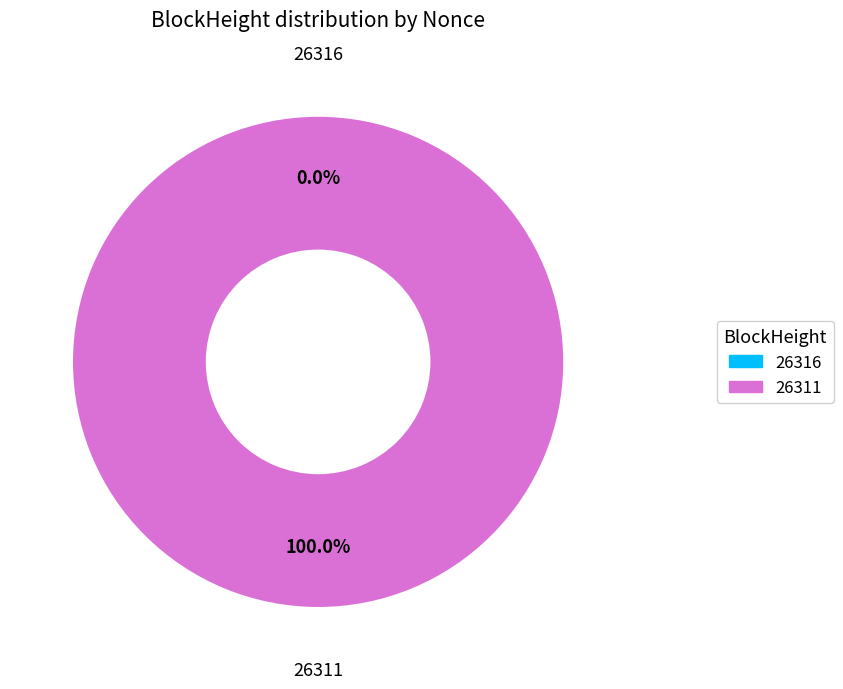

Rank the categories by value from highest to lowest.

26311, 26316